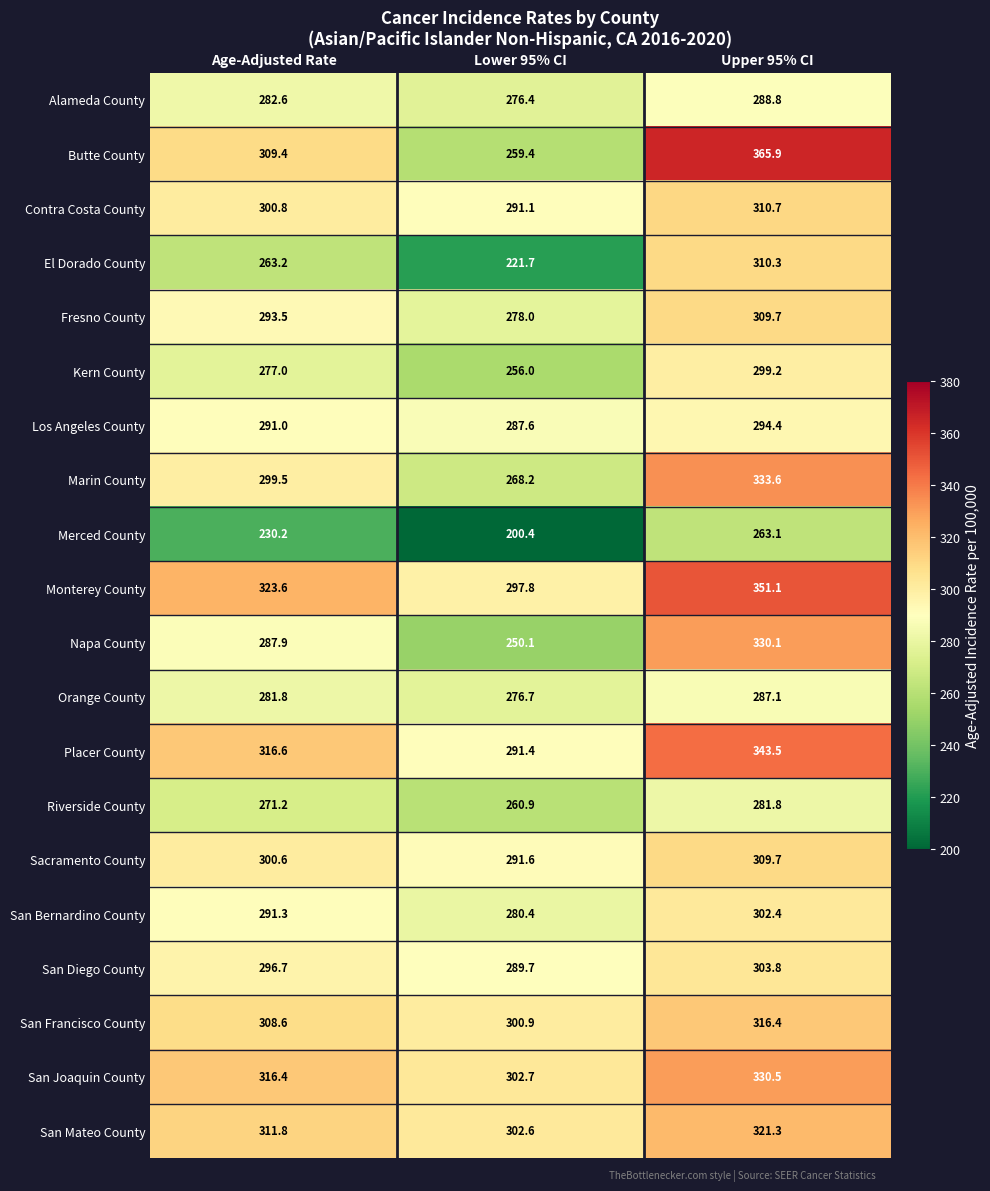

Is it true that San Francisco County equals 150.5 at Upper 95% CI?

False